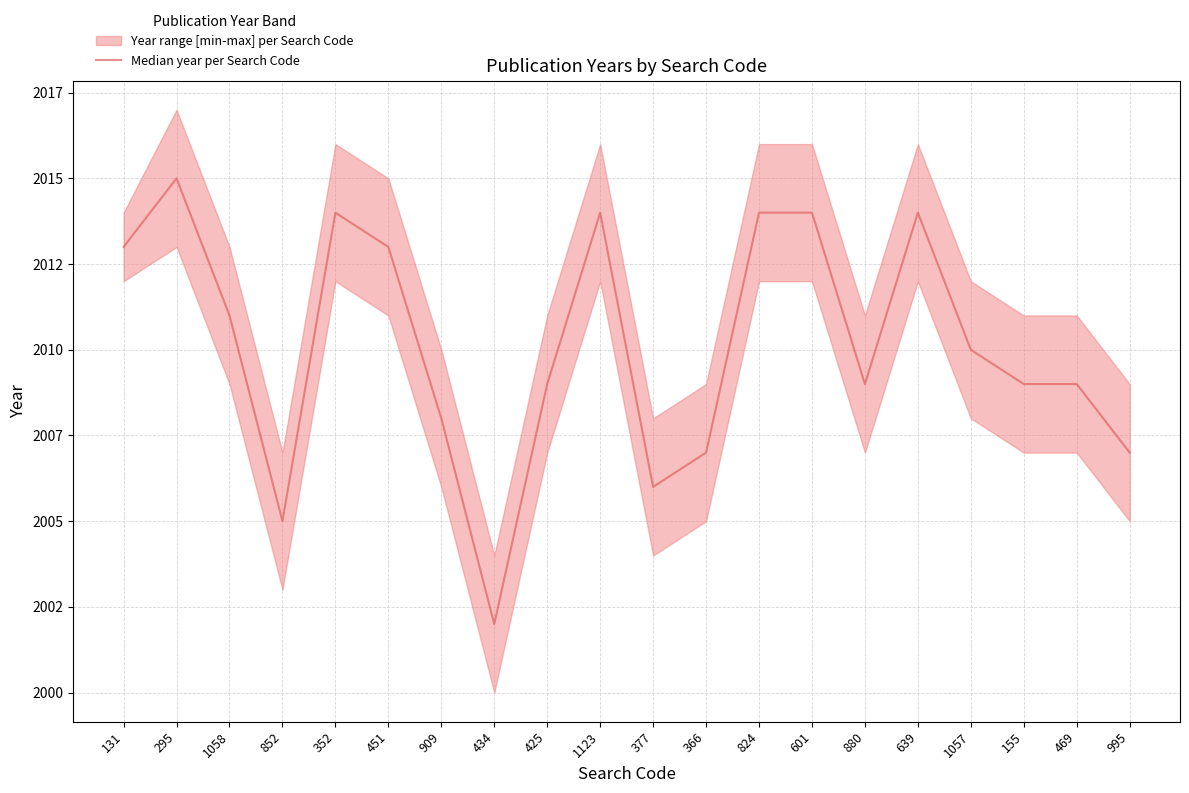

Reading right to left, what are all the values shown in this chart?

2007	2009	2009	2010	2014	2009	2014	2014	2007	2006	2014	2009	2002	2008	2013	2014	2005	2011	2015	2013